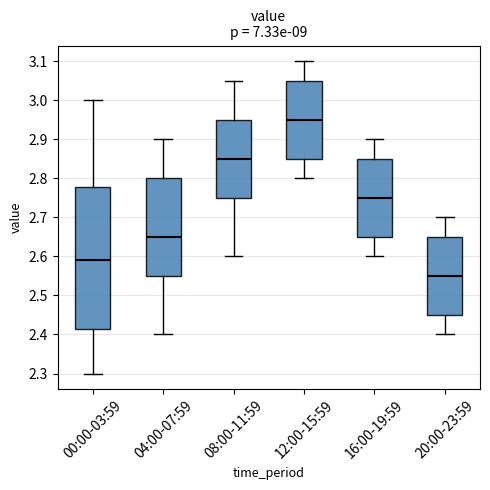

Reading left to right, transcribe this box plot: for each box, give where its median line is, the range the box spans, and where its two whiskers end, as read against the y-axis. The values are not printed on the chart, so give them approximately, as read against the axis.

00:00-03:59: median 2.59, box 2.42 to 2.78, whiskers 2.30 to 3.00
04:00-07:59: median 2.65, box 2.55 to 2.80, whiskers 2.40 to 2.90
08:00-11:59: median 2.85, box 2.75 to 2.95, whiskers 2.60 to 3.05
12:00-15:59: median 2.95, box 2.85 to 3.05, whiskers 2.80 to 3.10
16:00-19:59: median 2.75, box 2.65 to 2.85, whiskers 2.60 to 2.90
20:00-23:59: median 2.55, box 2.45 to 2.65, whiskers 2.40 to 2.70